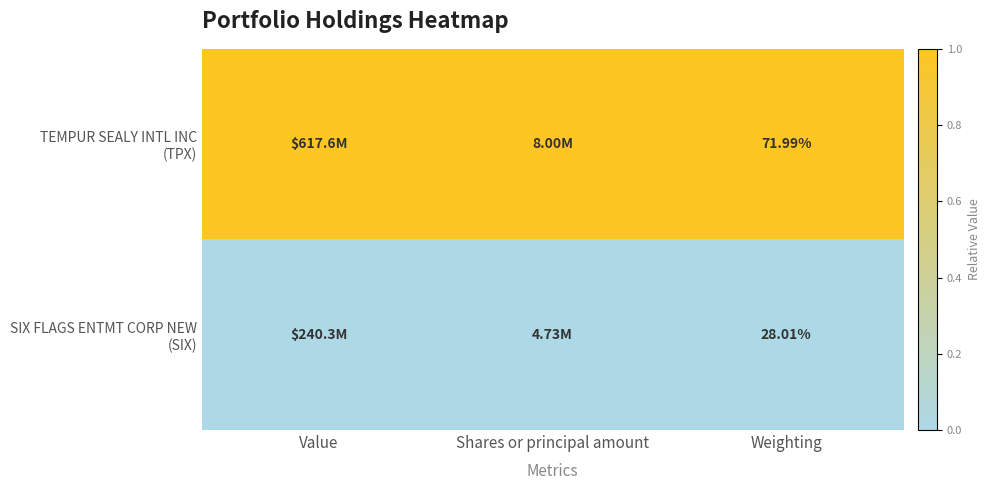

Which series has the widest spread of values?

TEMPUR SEALY INTL INC (TPX)